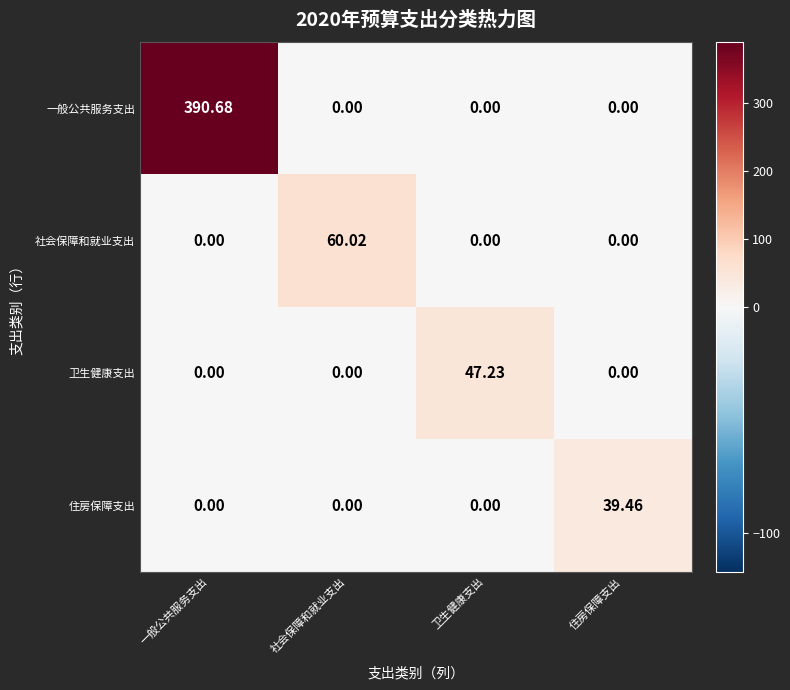

Is the value of 社会保障和就业支出 at 社会保障和就业支出 greater than the value of 住房保障支出 at 卫生健康支出?

Yes